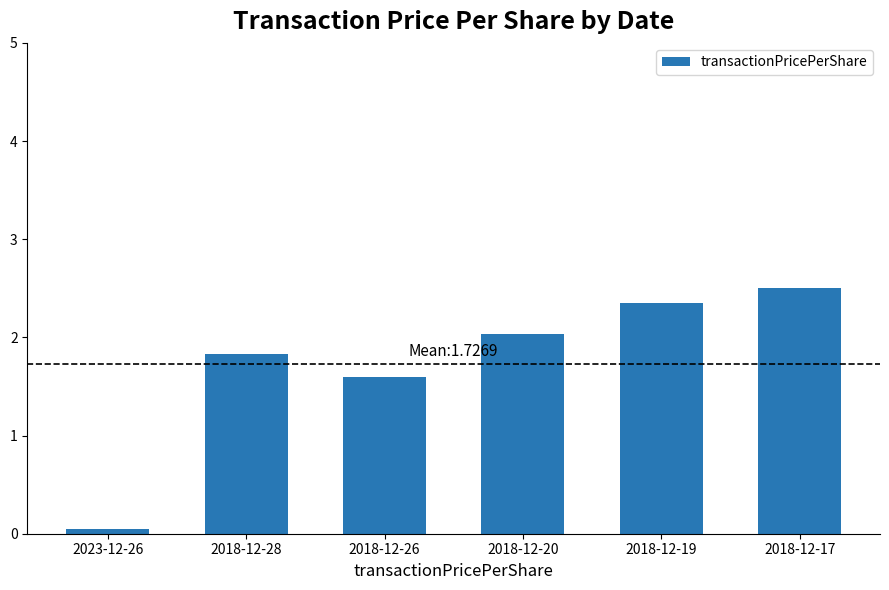

The chart shows a value of 3.6 at 2018-12-19. True or false?

False